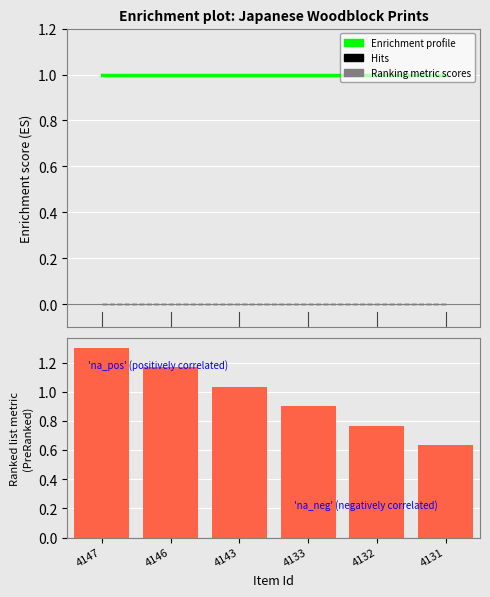

Where is Hits nearest to the value 0?

4147